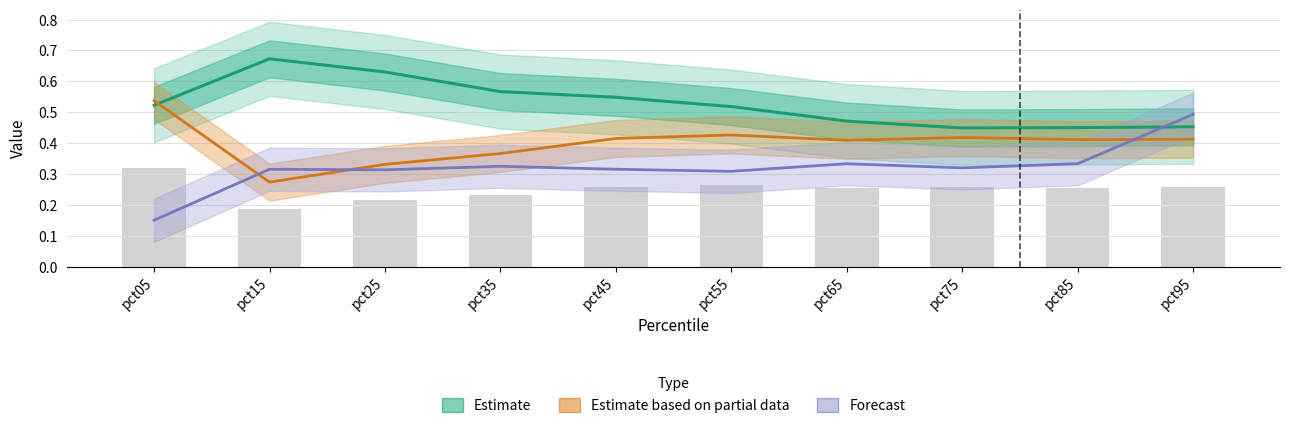

Rank the series by their average value, from lowest to highest.

Forecast, Estimate based on partial data, Estimate